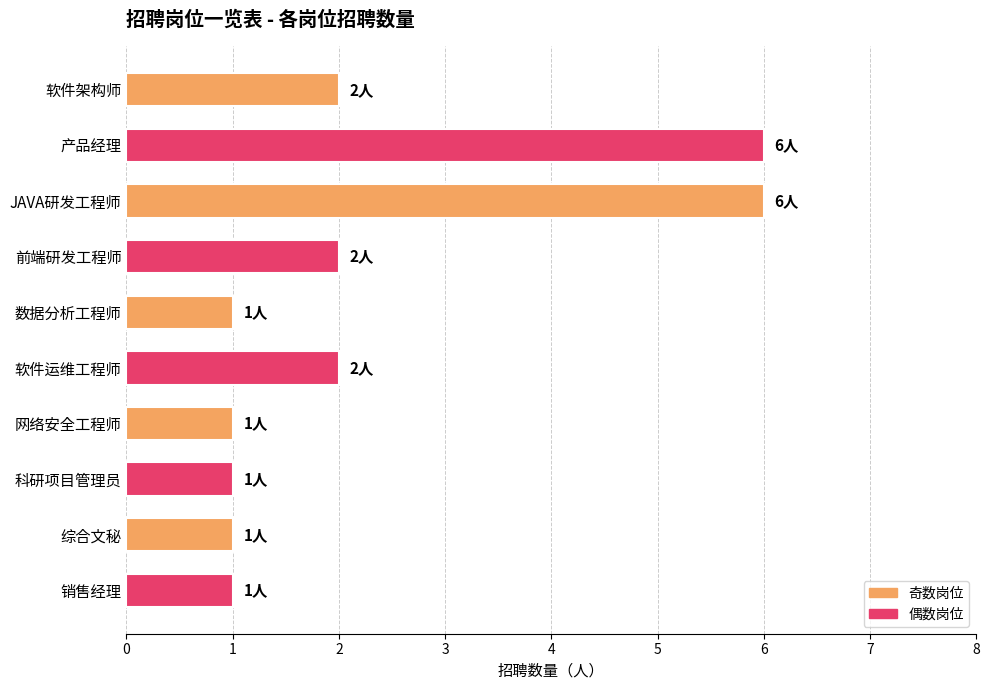

Approximately how many times larger is the value at 软件架构师 compared to 综合文秘?

2.0